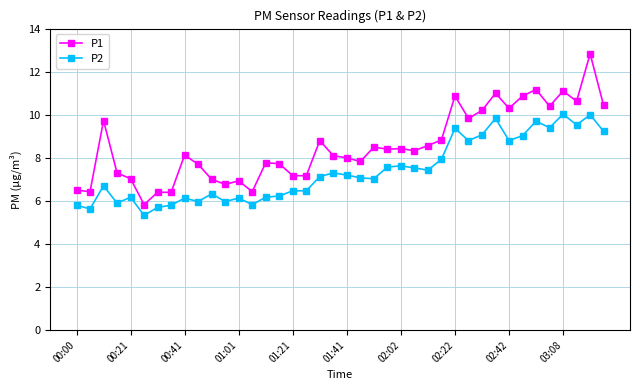

What is the maximum value for P1?

12.8